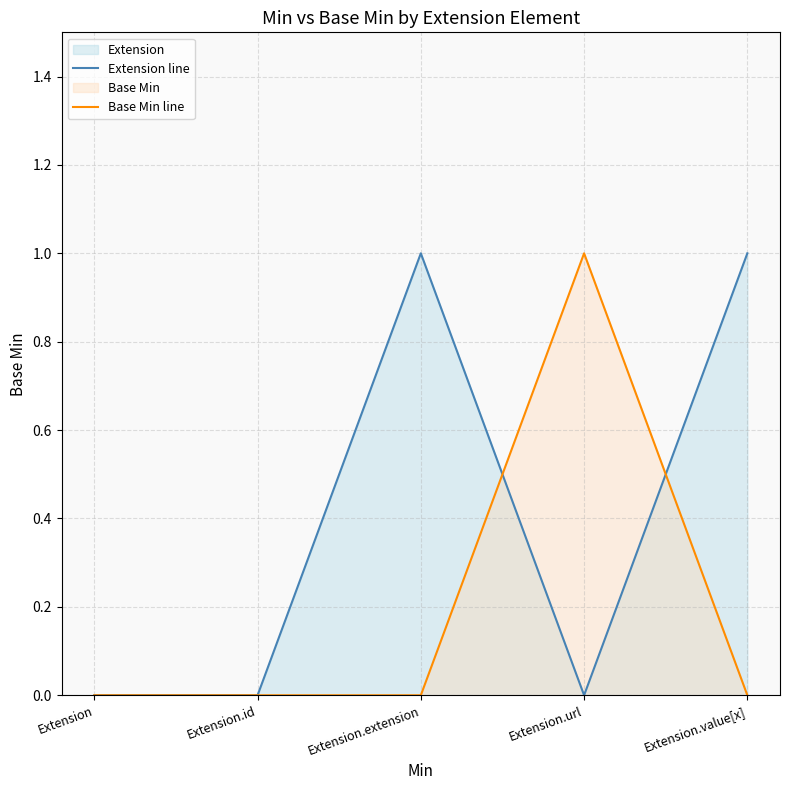

True or false: Extension line has more than 1 points higher than both neighbors.

False